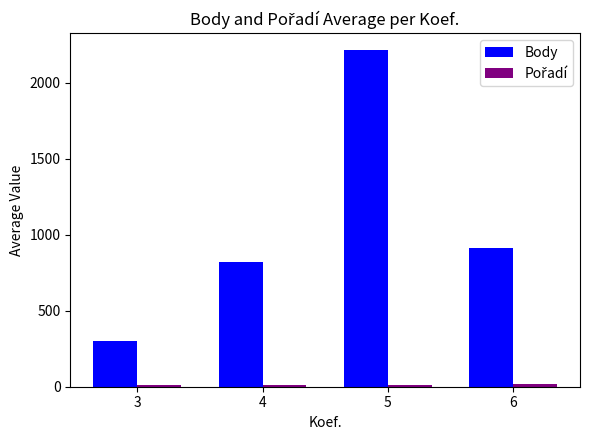

What is the greatest value displayed?

2217.0